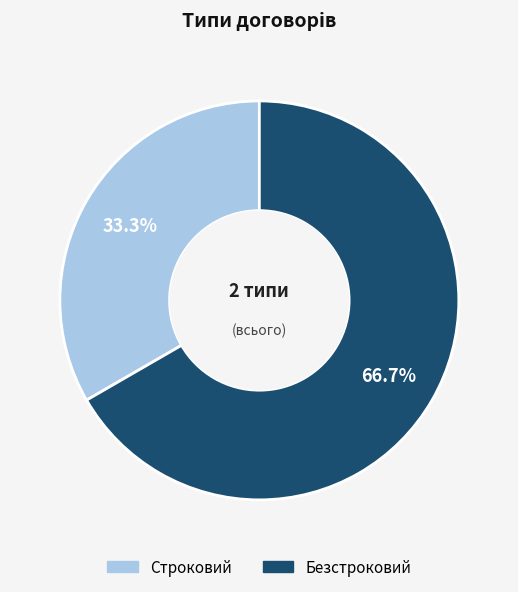

Is Безстроковий the majority of the pie?

Yes